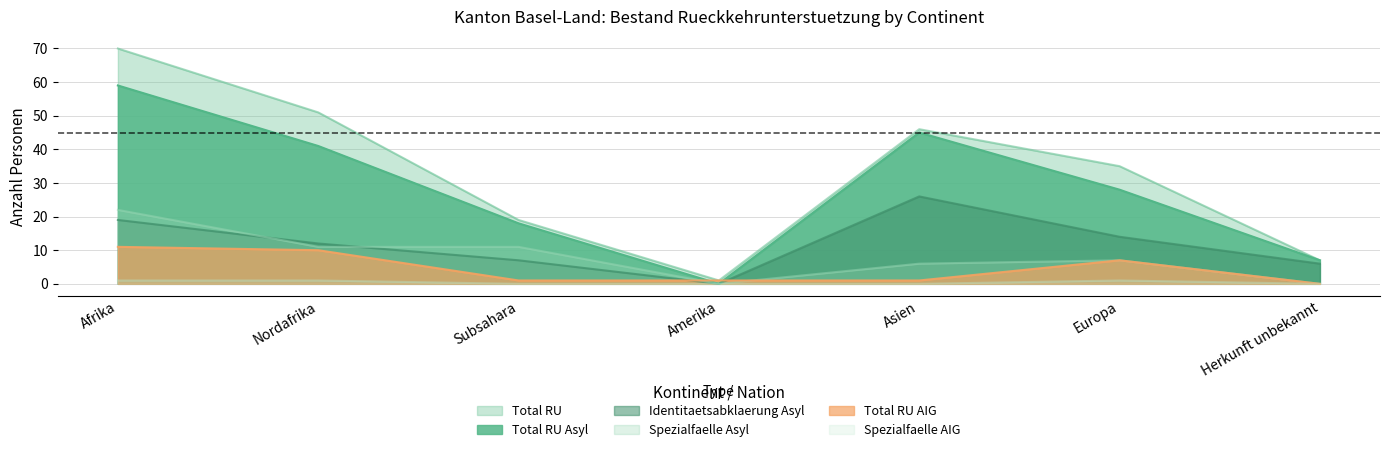

True or false: Total RU has a value of 7 at Herkunft unbekannt.

True